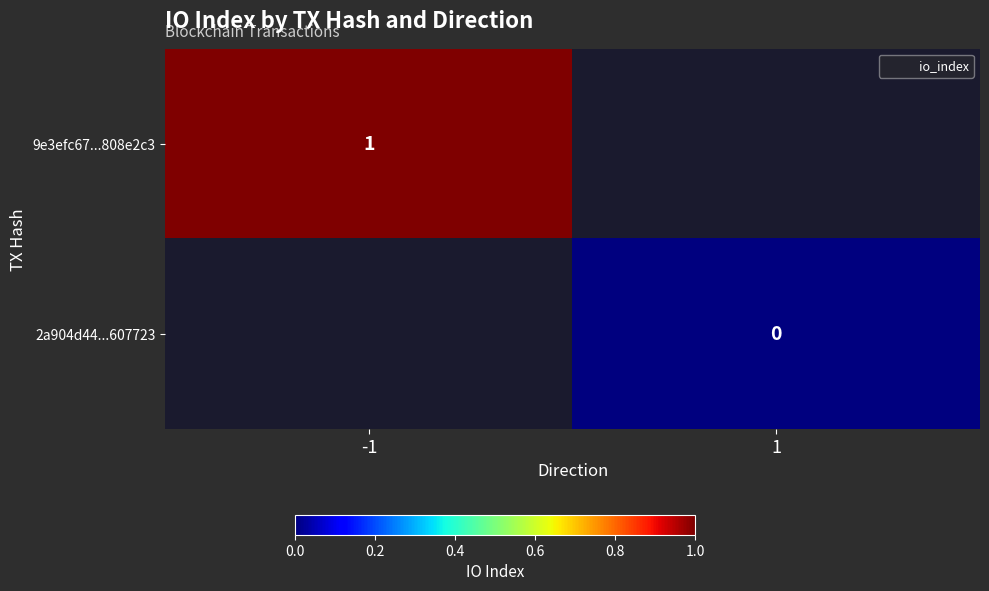

List the series in order of their overall mean, highest first.

9e3efc67...808e2c3, 2a904d44...607723